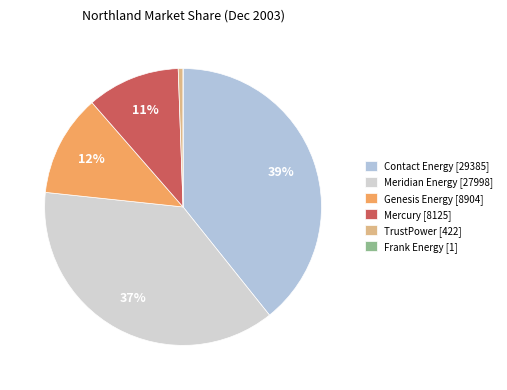

The Genesis Energy slice represents 2% of the pie. True or false?

False